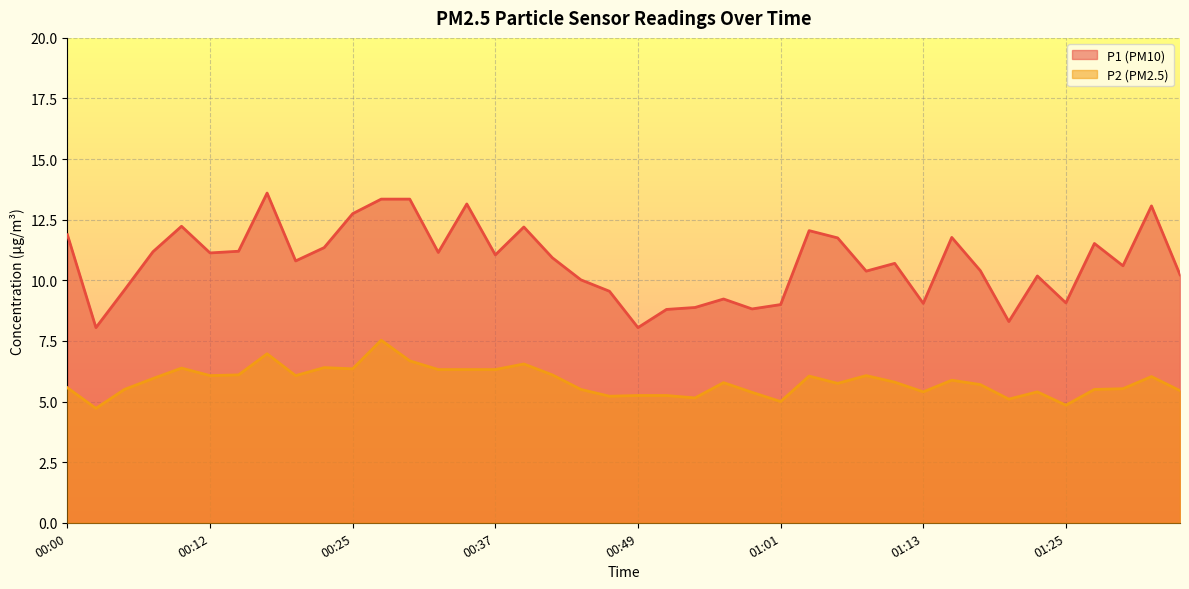

Which category has the highest value in the P1 series?

00:17